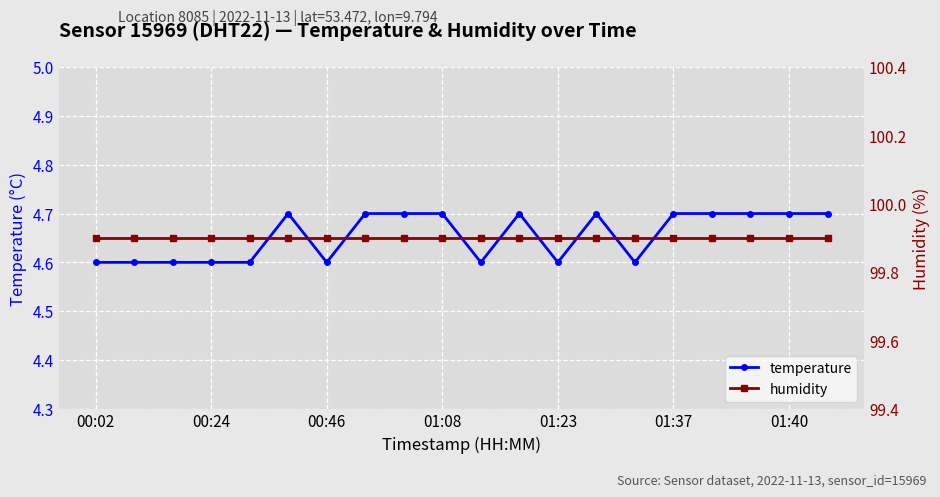

True or false: humidity has more than 2 points higher than both neighbors.

False